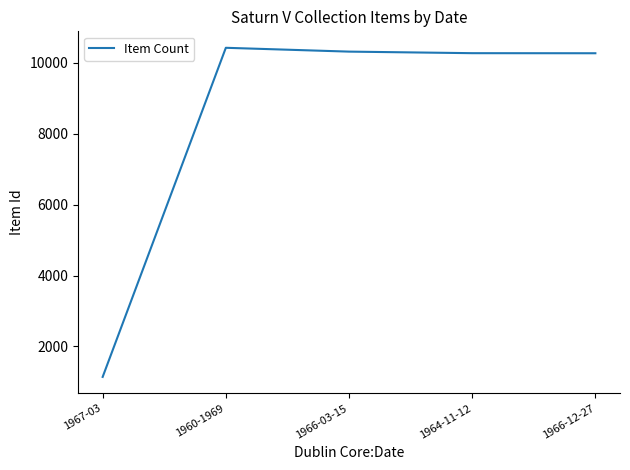

What is the sum of all values?

42431